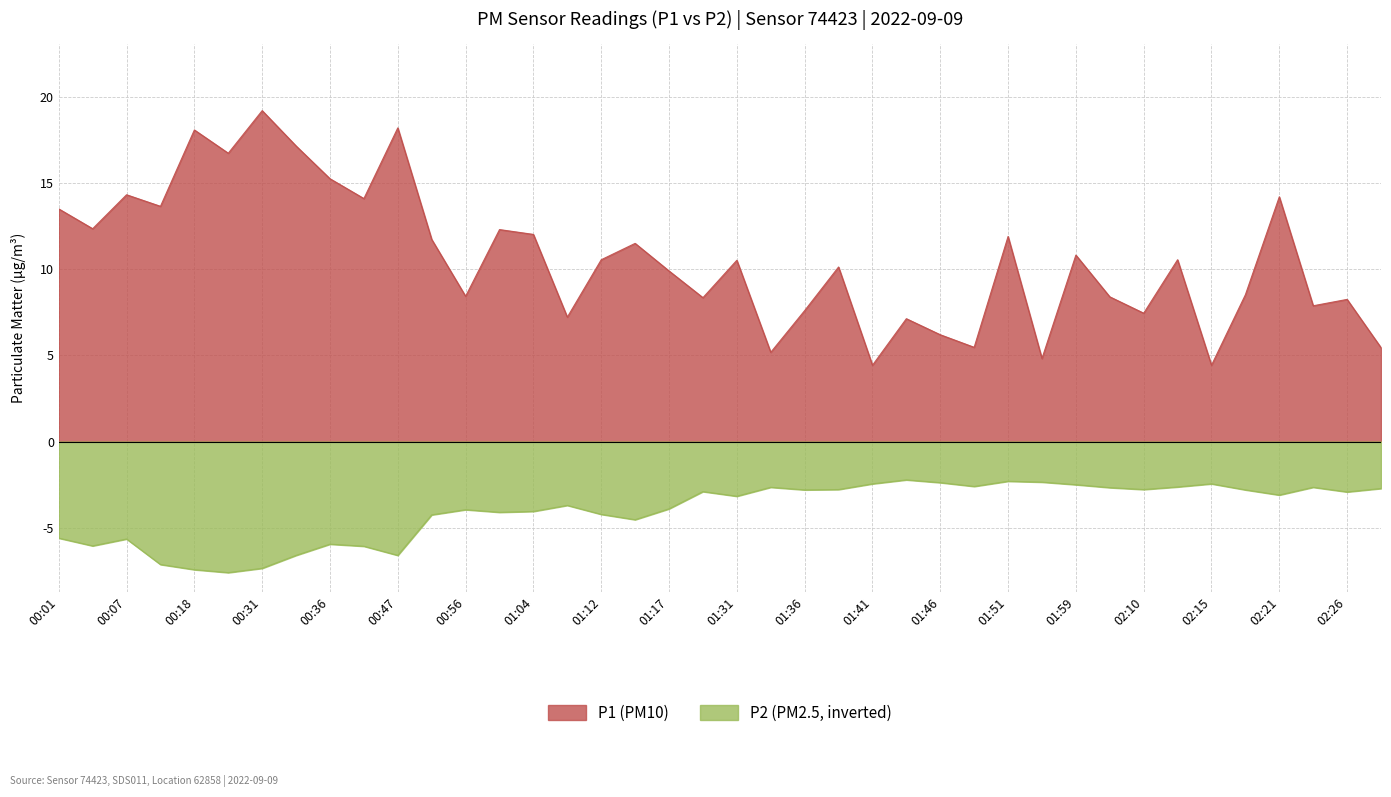

Does the chart display data point markers on the line(s)?

No